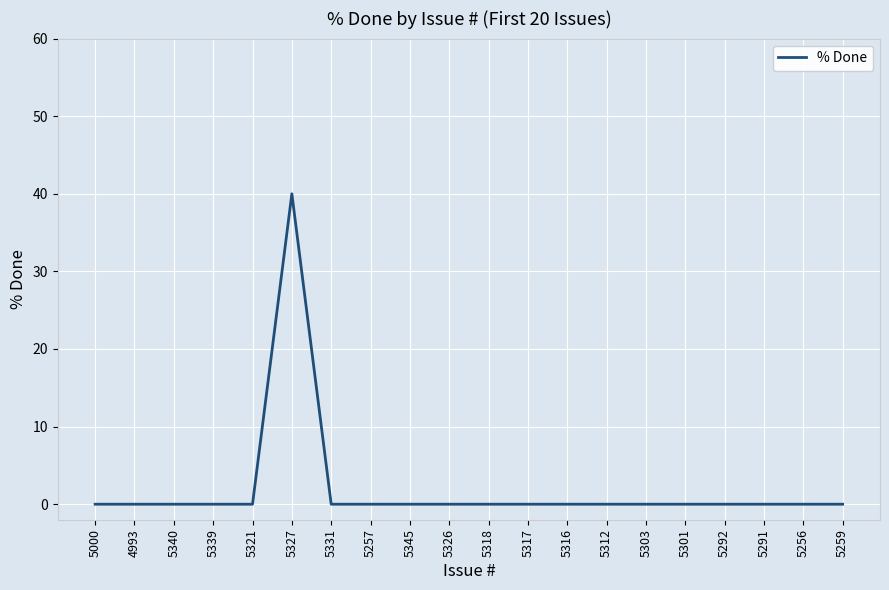

Which category has the highest value across all series?

5327